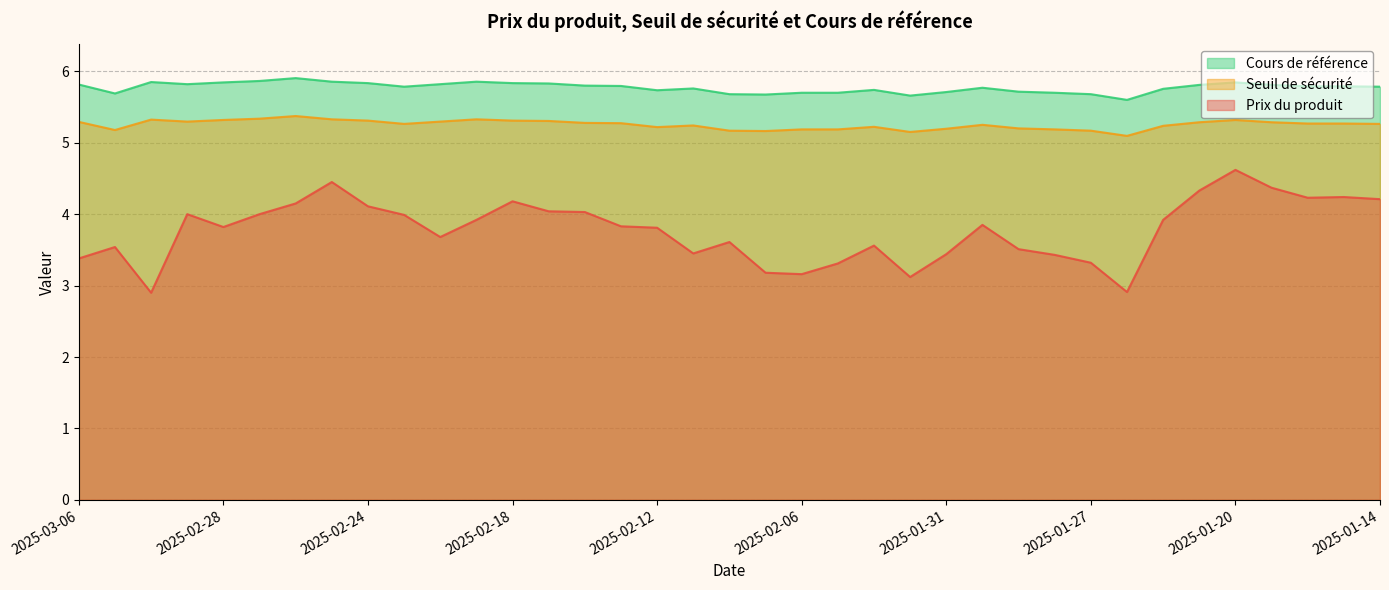

Read the Cours de référence value at 2025-02-05.

5.7